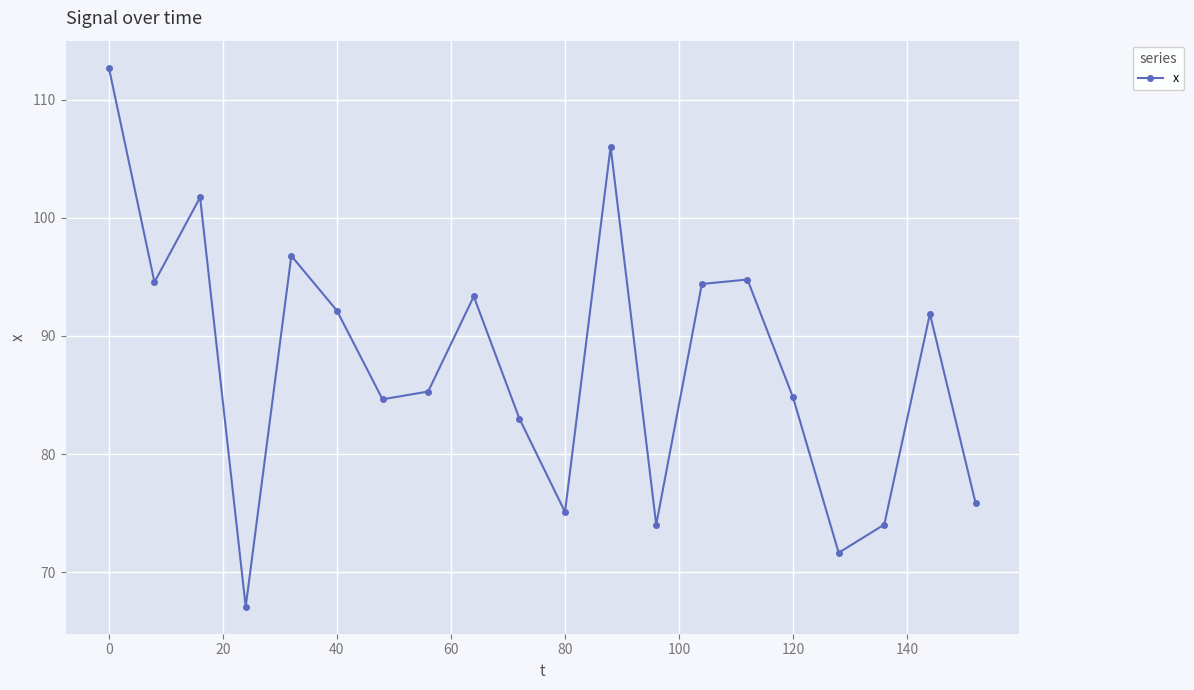

What is the minimum value shown in the chart?

67.1